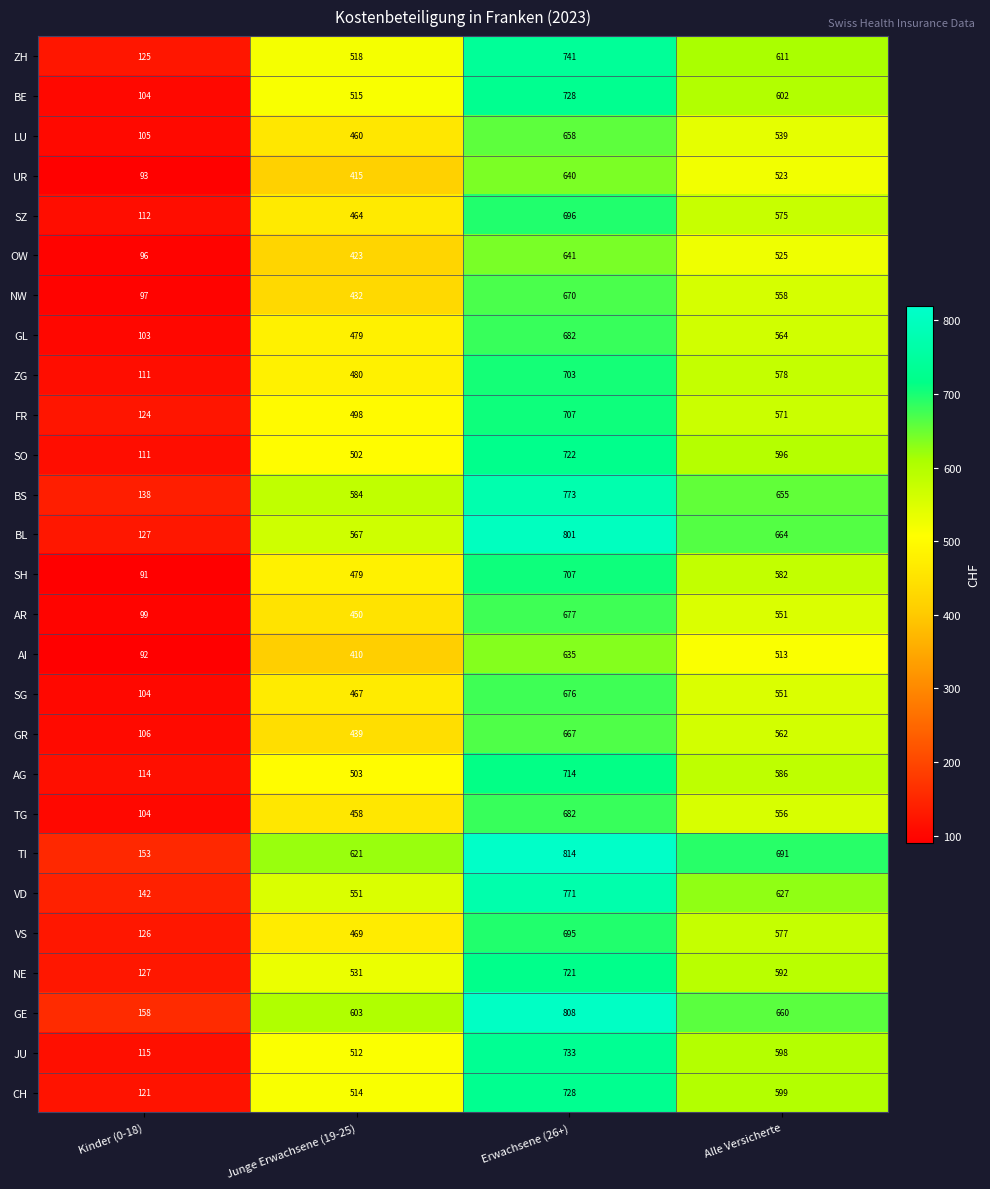

What is the difference between the VD values at Alle Versicherte and Junge Erwachsene (19-25)?

76